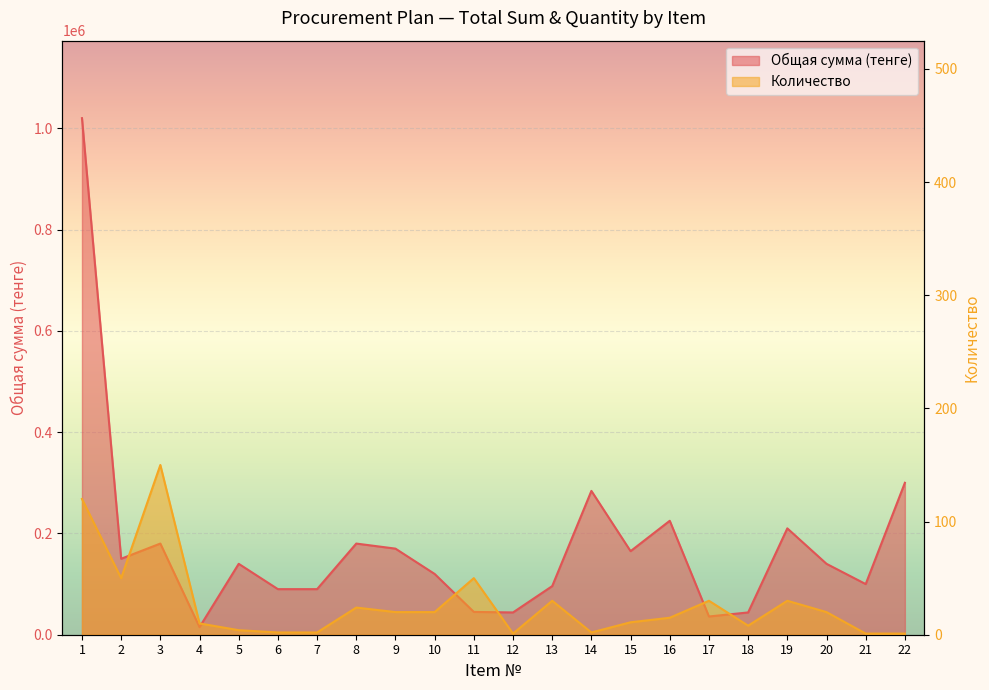

What is the sum of all Количество values?

601